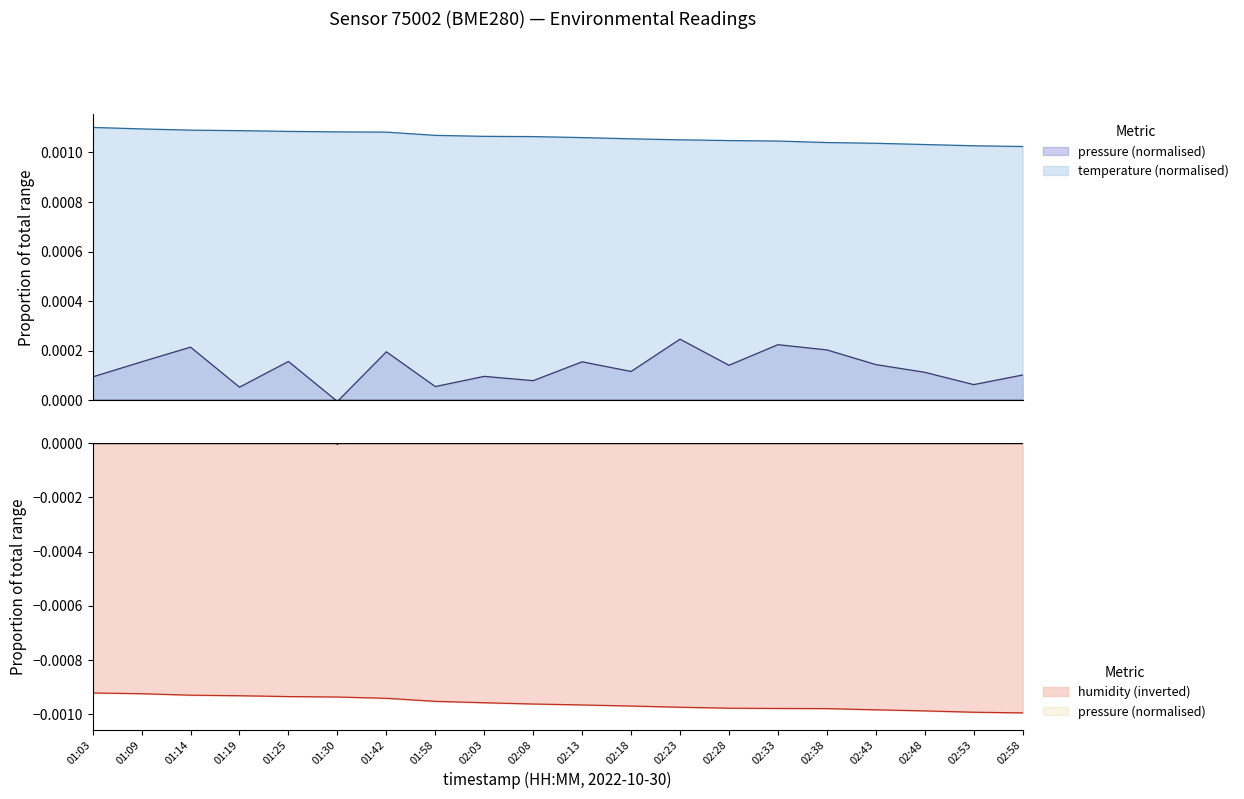

Is it true that temperature equals 0.0 at 02:53?

True